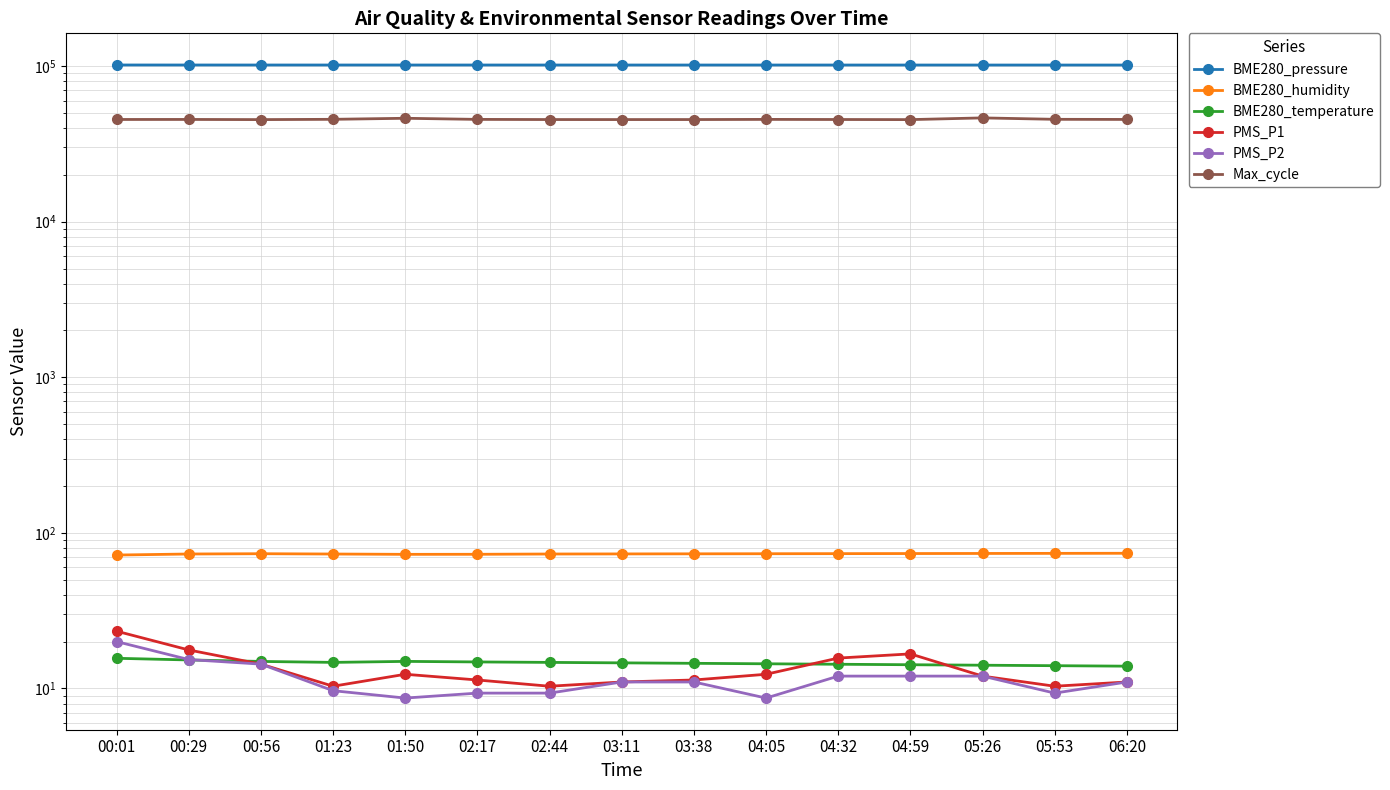

Rank the series by their maximum value, from lowest to highest.

BME280_temperature, PMS_P2, PMS_P1, BME280_humidity, Max_cycle, BME280_pressure